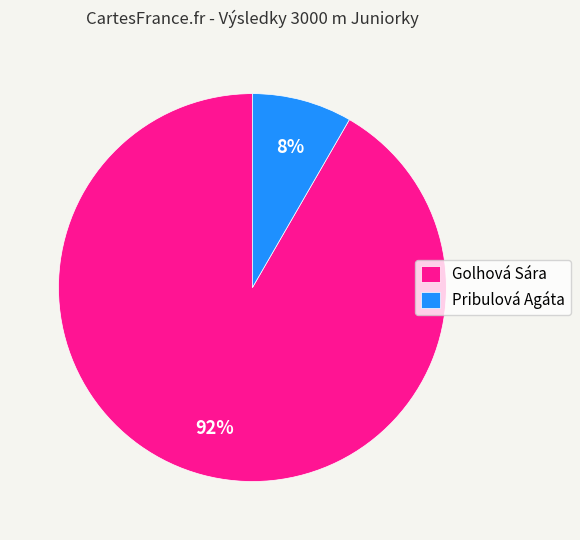

Between Golhová Sára and Pribulová Agáta, which is larger?

Golhová Sára